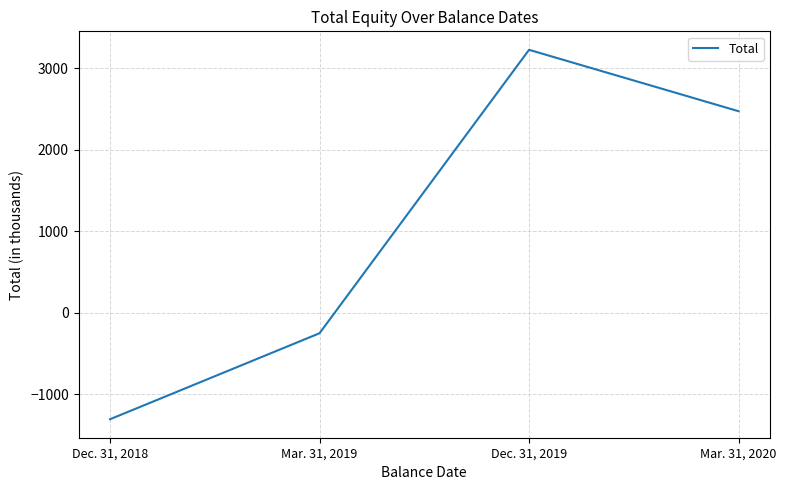

True or false: there are more than 2 points higher than both neighbors.

False